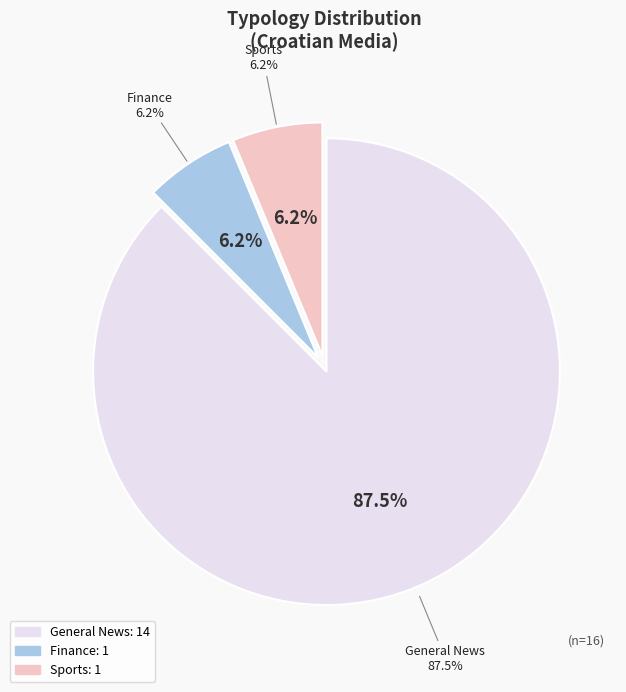

The Sports slice represents 26% of the pie. True or false?

False